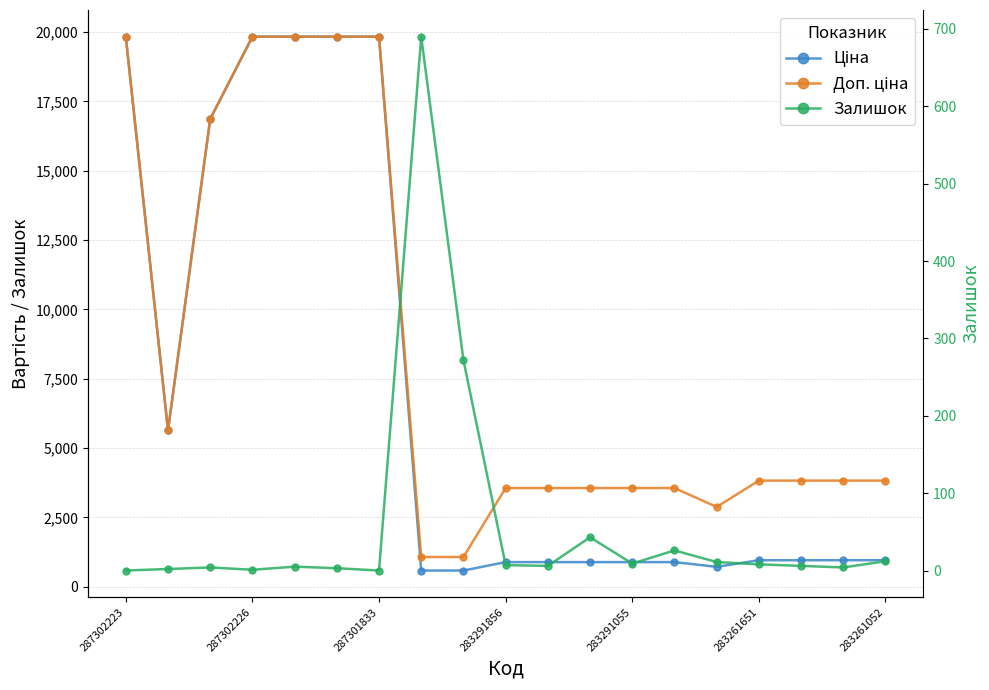

The value of Доп. ціна at 283291055 is 5137.9. True or false?

False